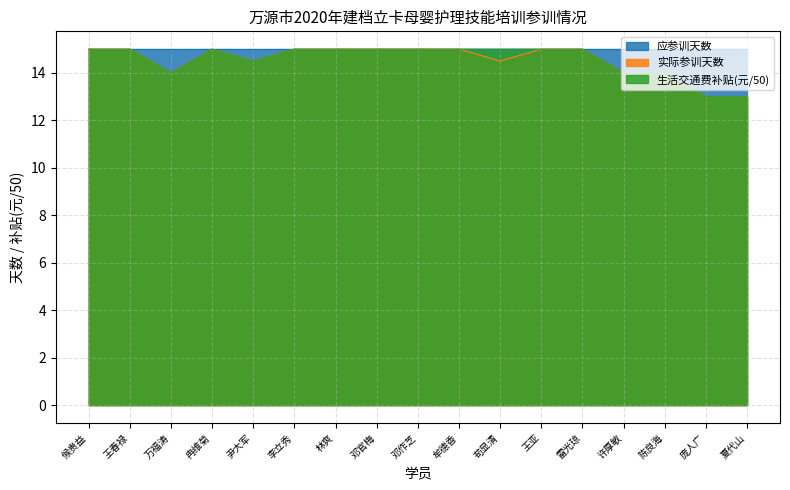

What is the difference between the maximum and minimum values in the 实际参训天数 series?

2.0